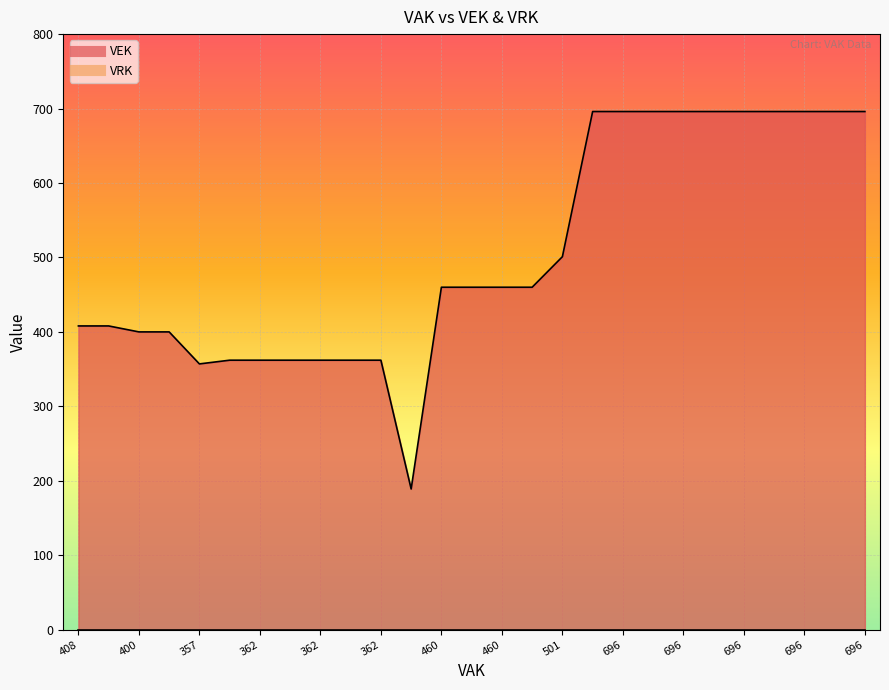

How many lines are shown in the chart?

1